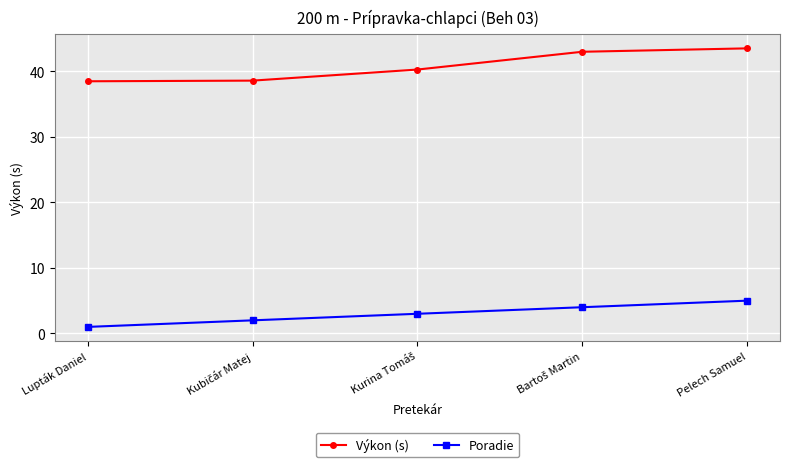

What is the greatest value displayed?

43.5